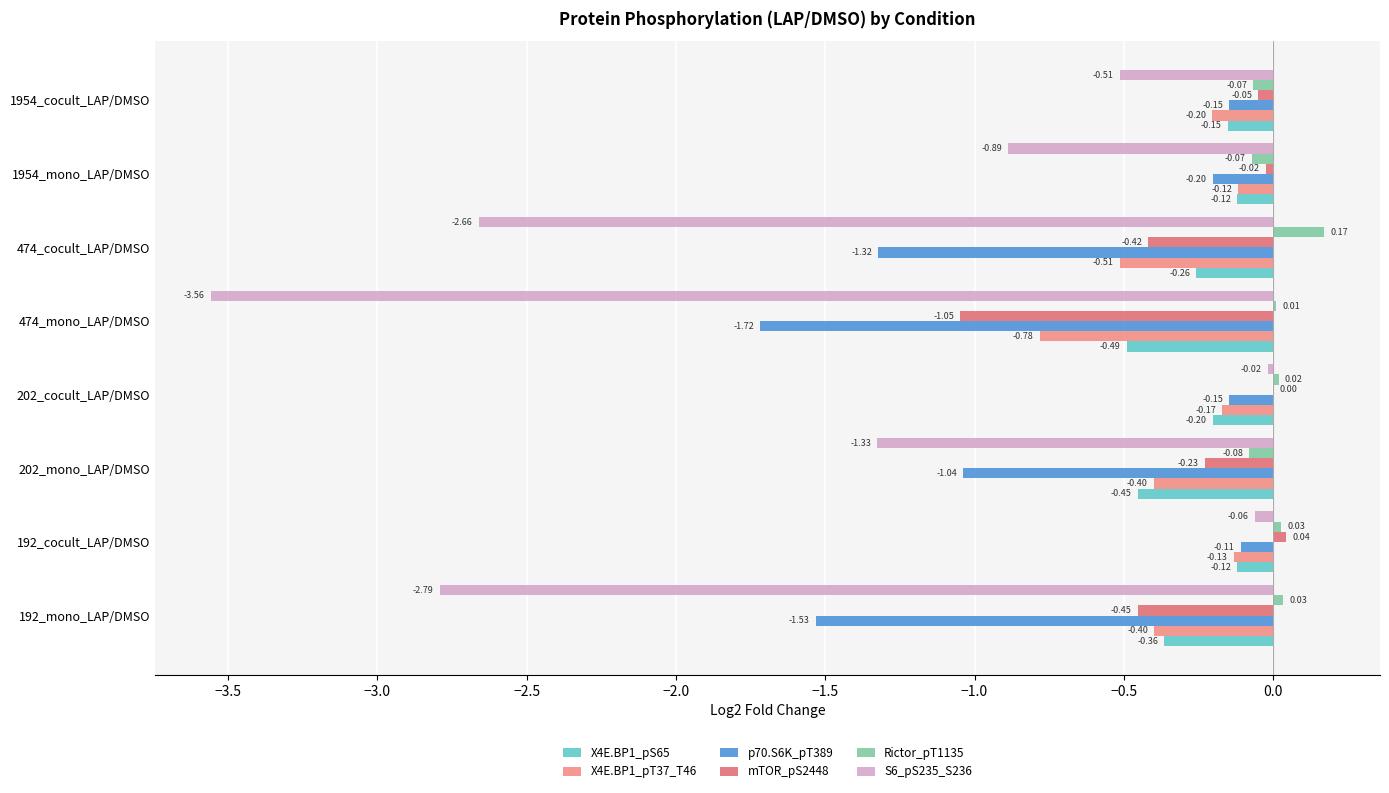

How many data points does each series have?

8